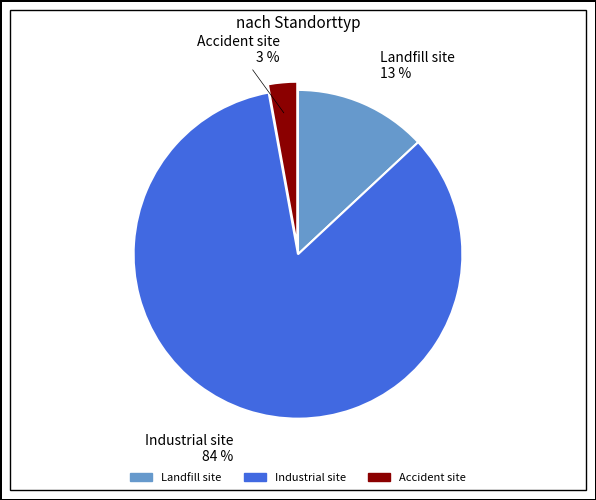

Is it true that Industrial site is 96% of the pie?

False